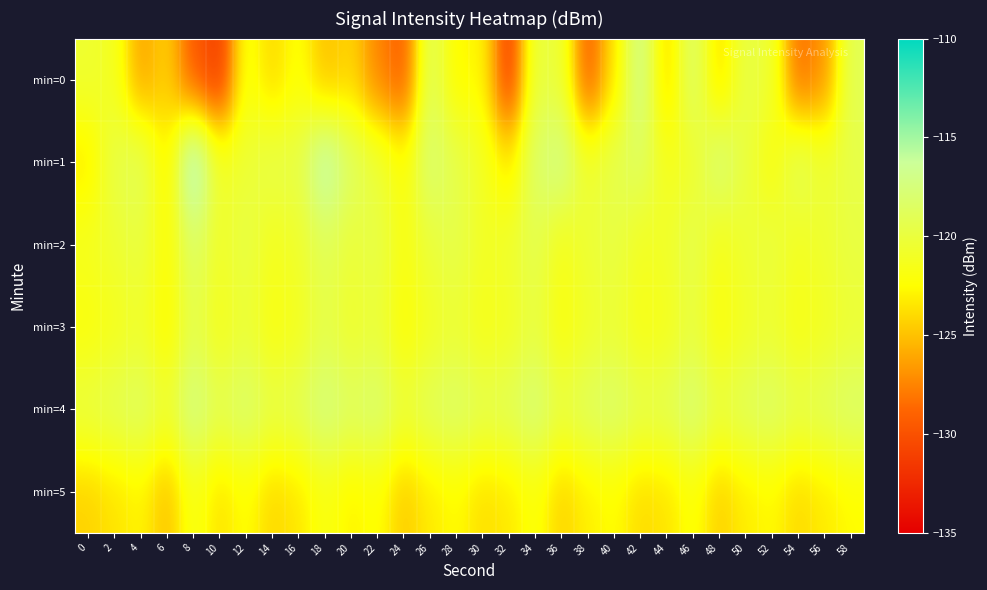

Between 8 and 38, which is larger?

8